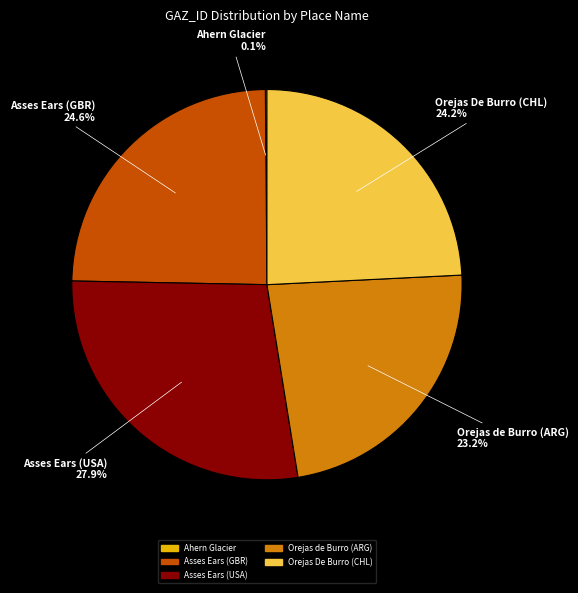

Is there a majority slice in this chart?

No